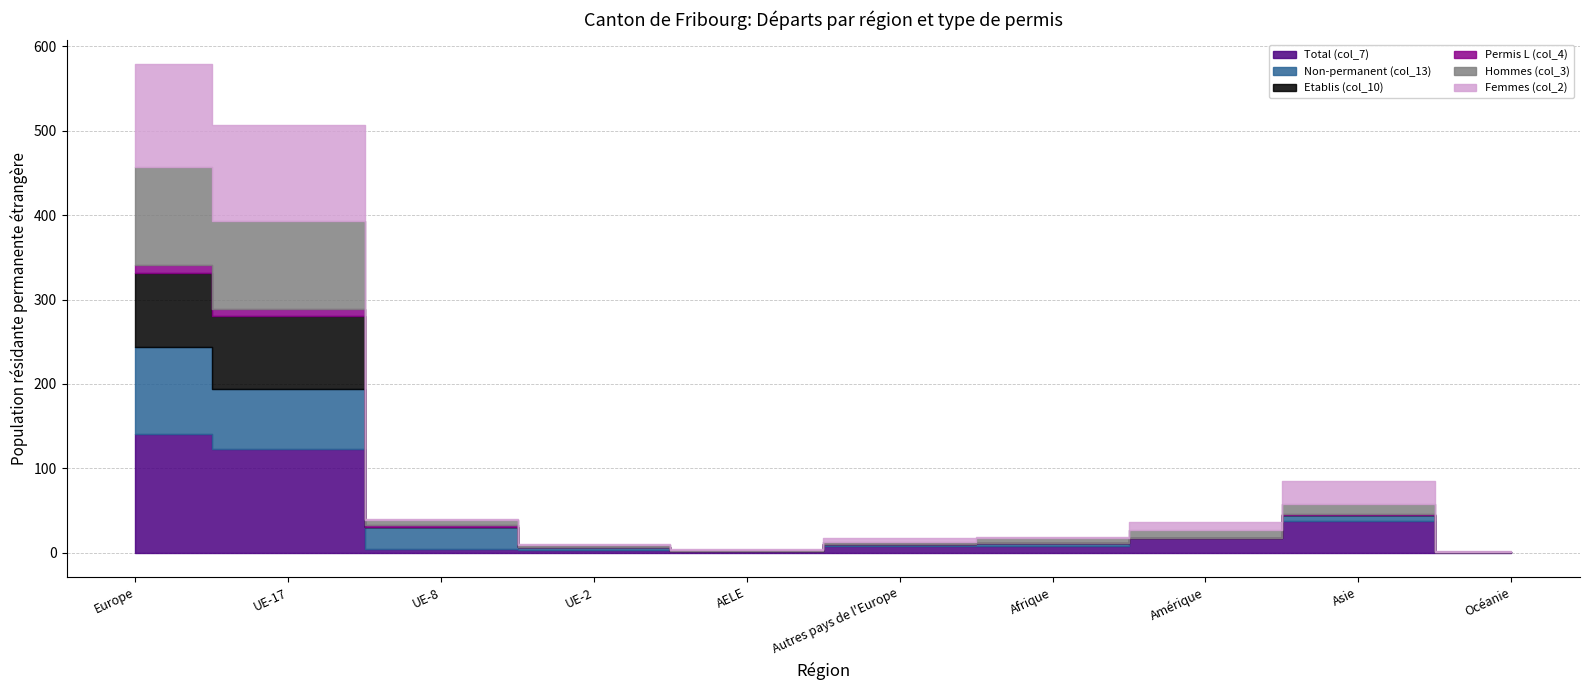

At which category does Total (col_7) reach its first local valley?

AELE